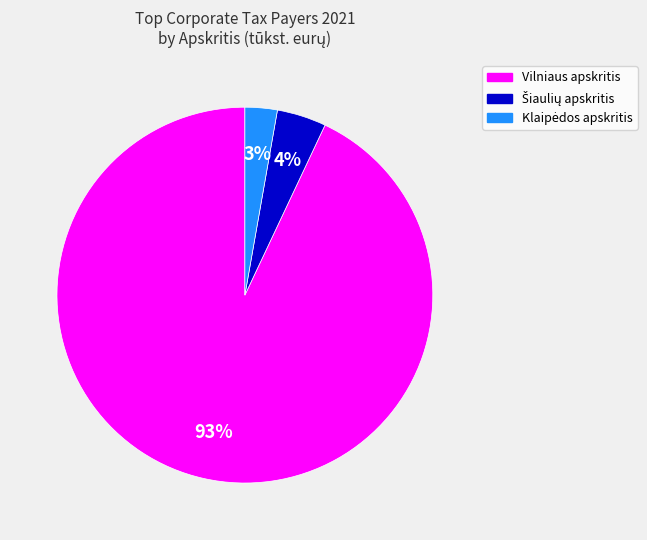

Is there a majority slice in this chart?

Yes